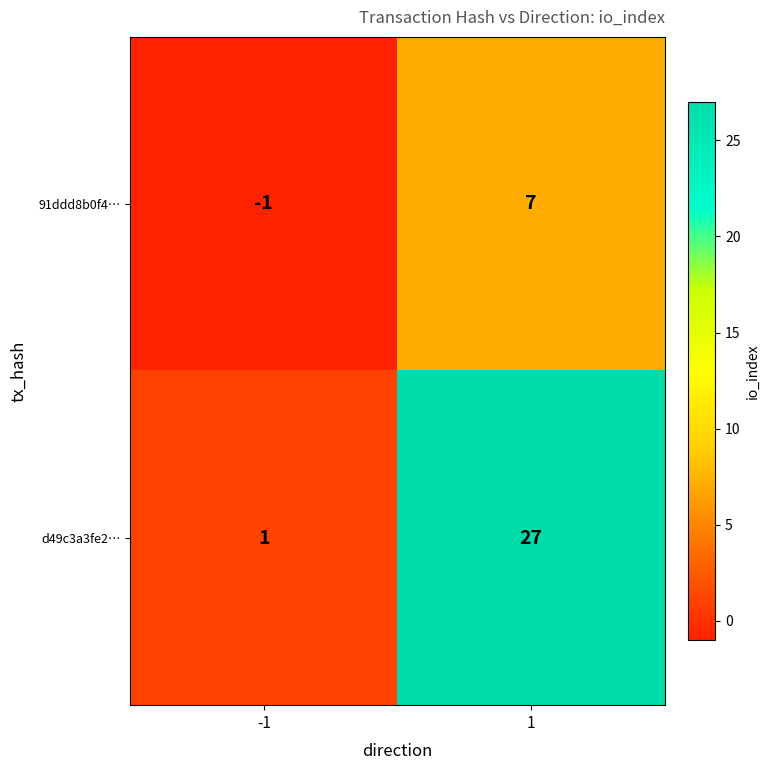

Reading right to left, extract all data points from this chart.

91ddd8b0f4…: 7	-1
d49c3a3fe2…: 27	1